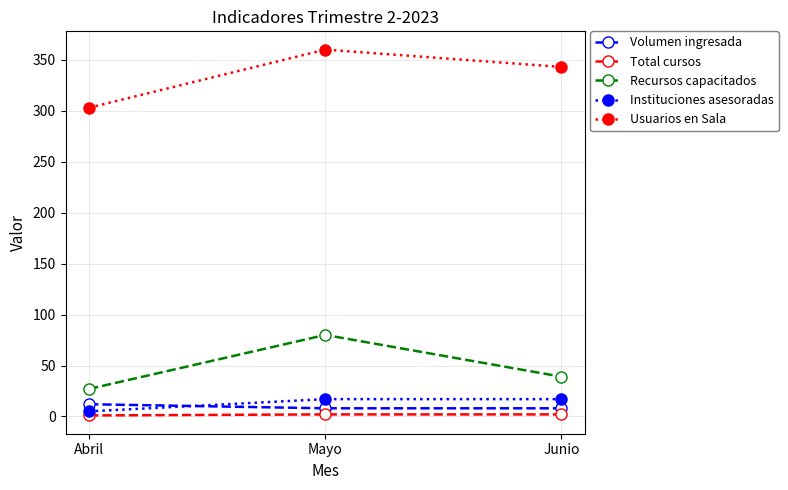

Read the Instituciones asesoradas value at Abril, to the nearest 5.

5